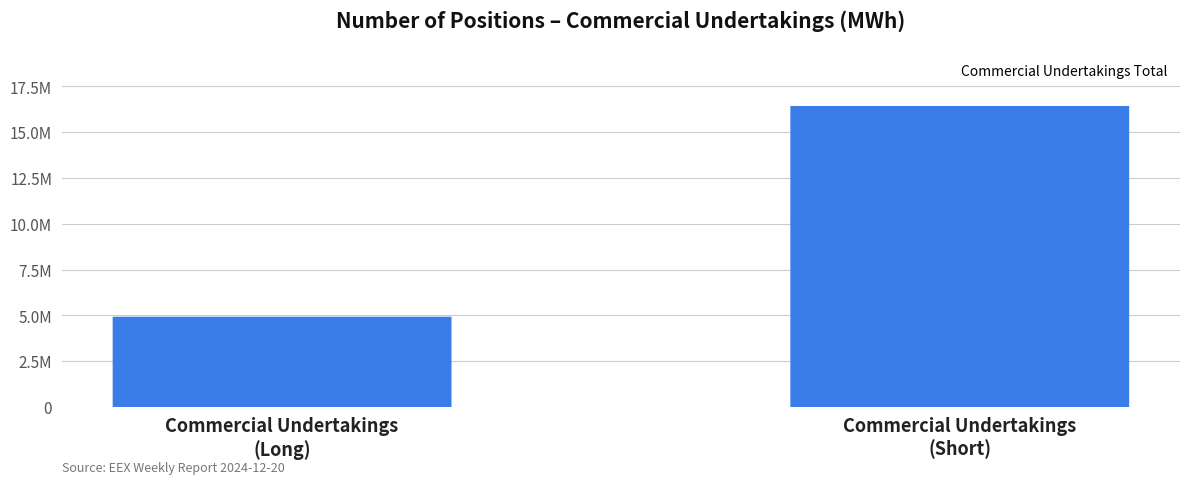

What is the sum of all values?

21368159